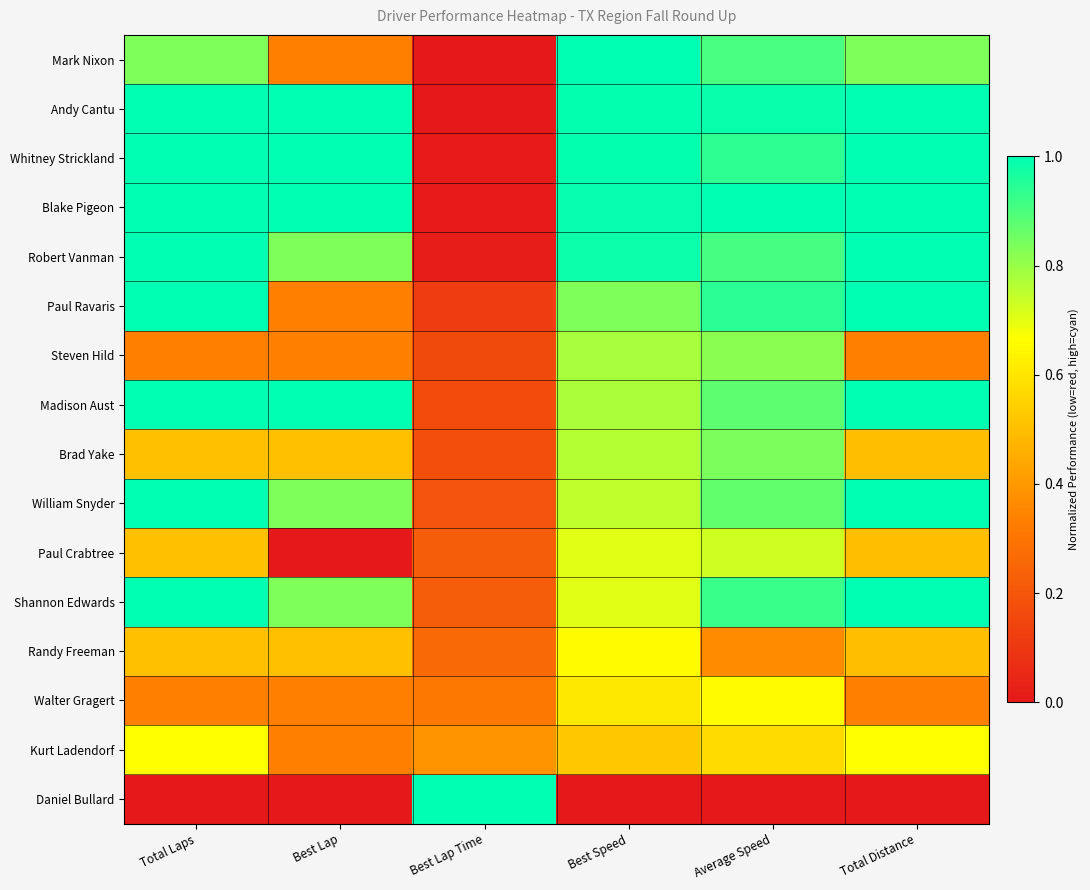

How many distinct data groups are displayed?

16